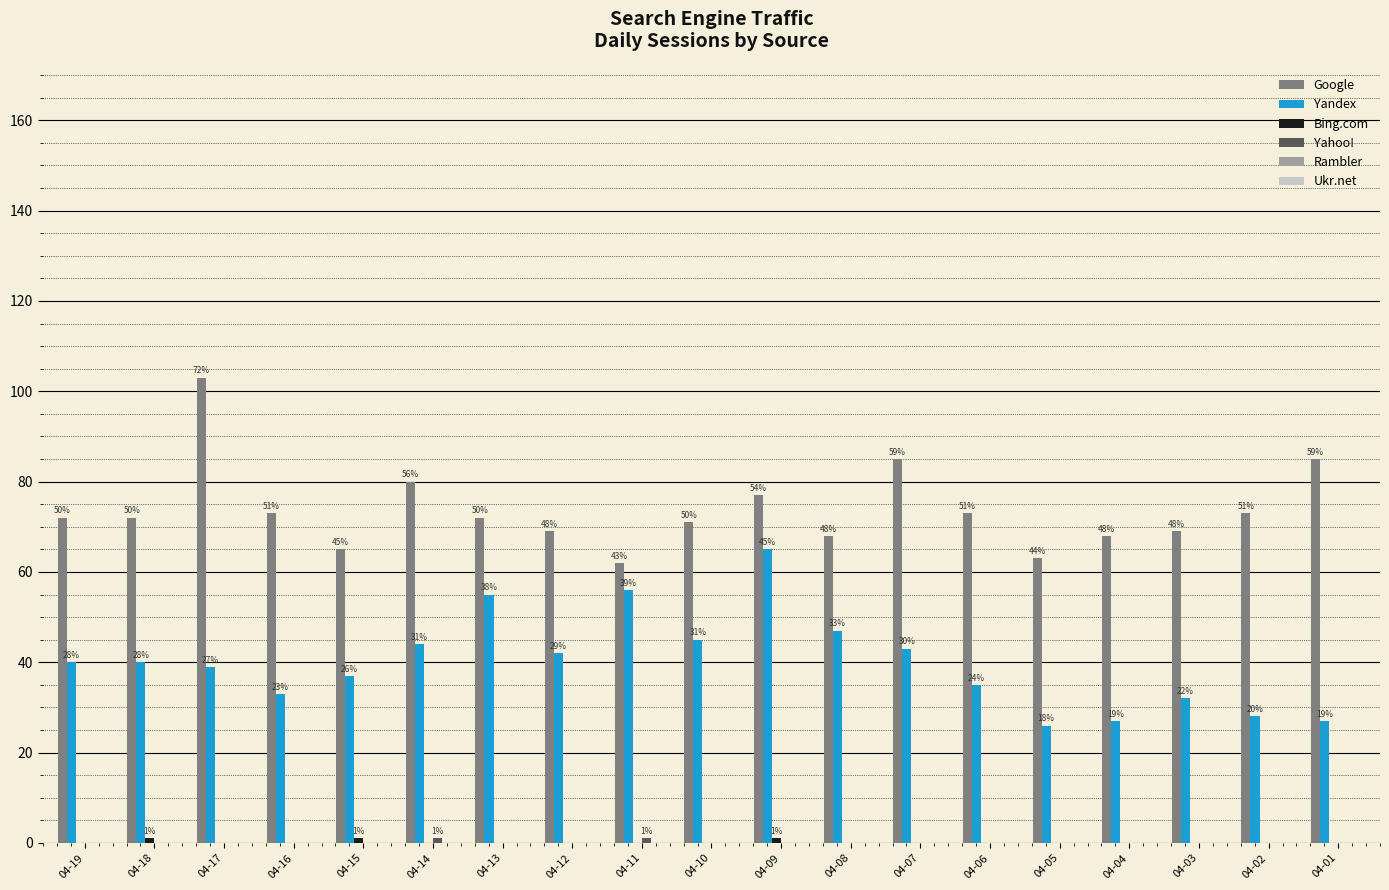

What is the difference between the highest and lowest values at 04-13?

72